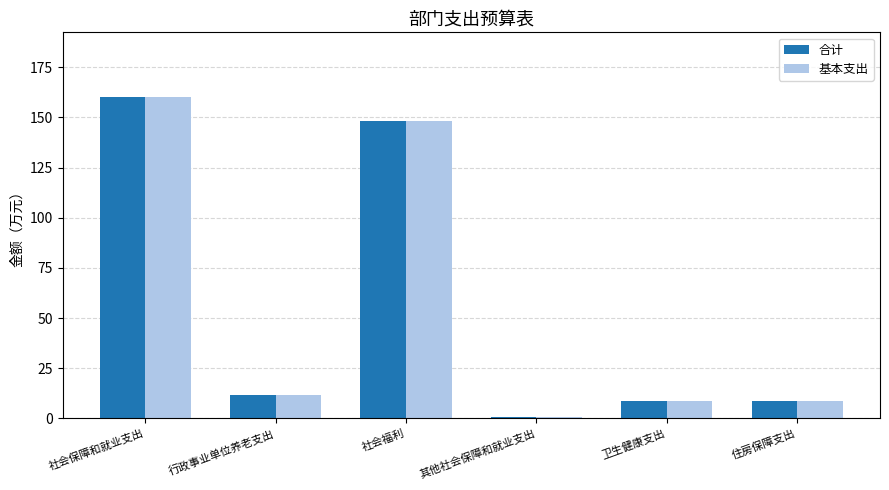

Is it true that 基本支出 equals 148.1 at 社会福利?

True